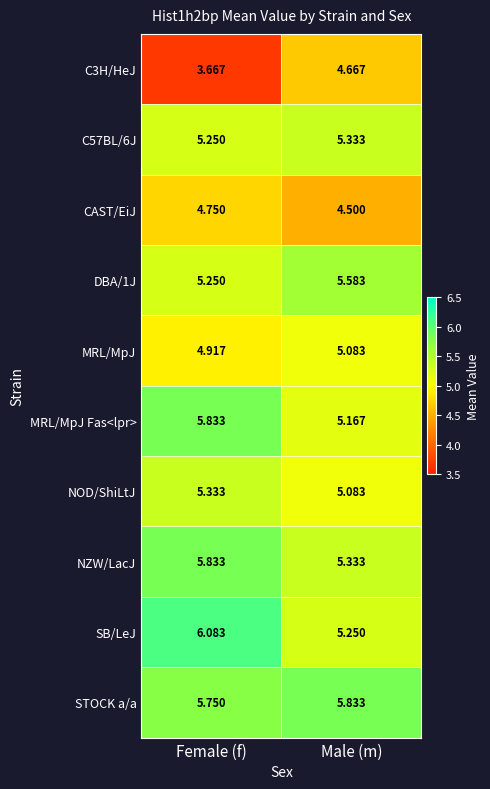

Rank the categories by STOCK a/a value from lowest to highest.

Female (f), Male (m)